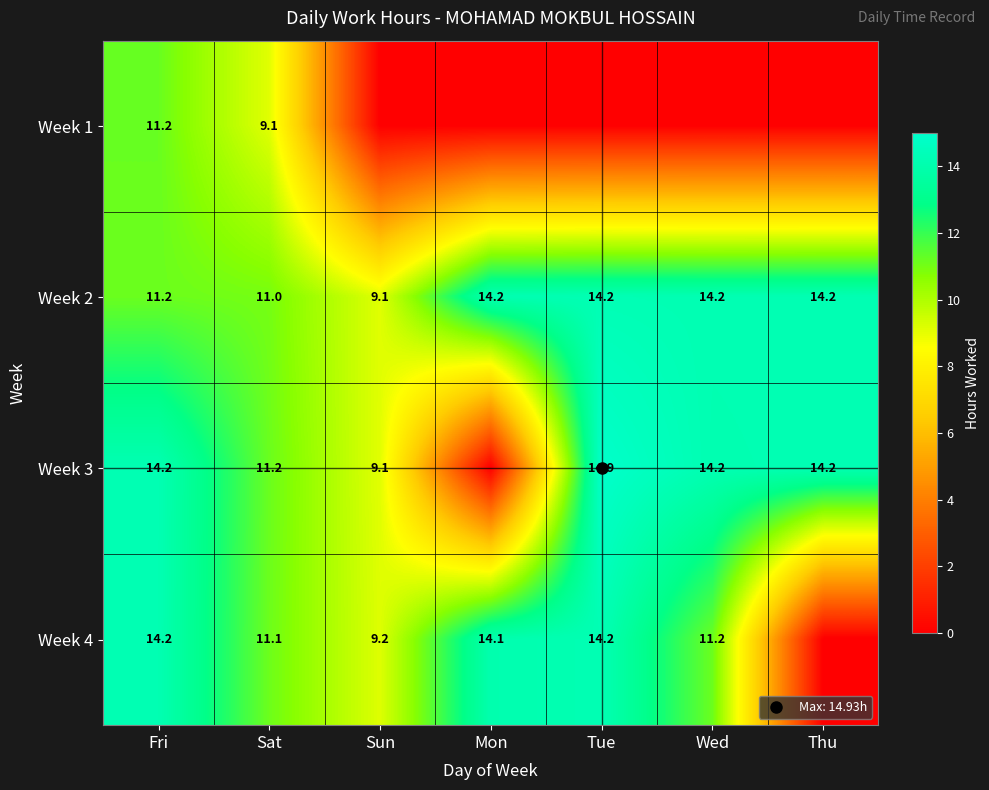

Where does the Week 3 series first go above 14?

Fri